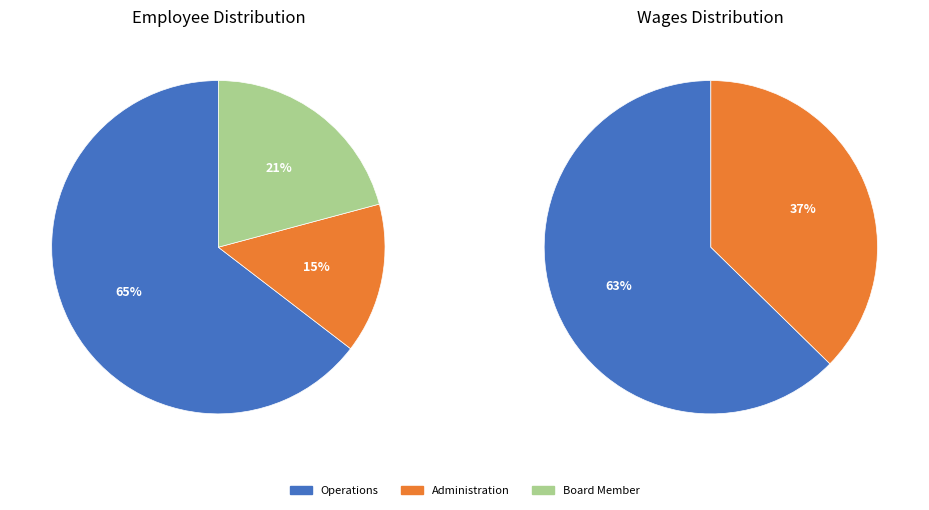

Which slice represents more than half of the pie?

Operations